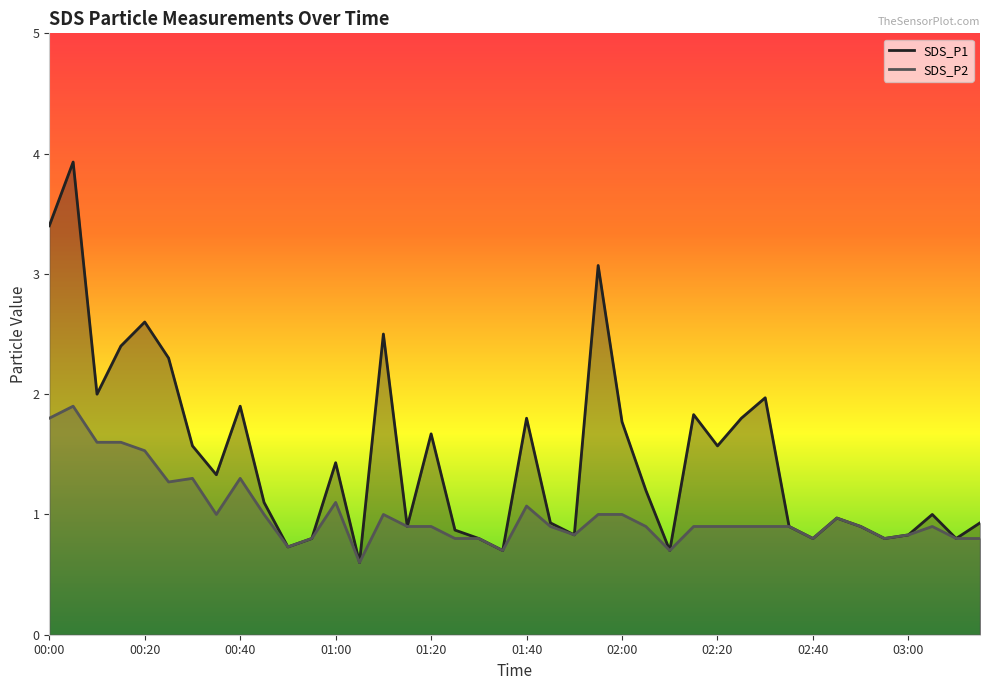

Reading left to right, transcribe all the data shown in this chart.

SDS_P1: 00:00=3.4	00:05=3.9	00:10=2.0	00:15=2.4	00:20=2.6	00:25=2.3	00:30=1.6	00:35=1.3	00:40=1.9	00:45=1.1	00:50=0.7	00:55=0.8	01:00=1.4	01:05=0.6	01:10=2.5	01:15=0.9	01:20=1.7	01:25=0.9	01:30=0.8	01:35=0.7	01:40=1.8	01:45=0.9	01:50=0.8	01:55=3.1	02:00=1.8	02:05=1.2	02:10=0.7	02:15=1.8	02:20=1.6	02:25=1.8	02:30=2.0	02:35=0.9	02:40=0.8	02:45=1.0	02:50=0.9	02:55=0.8	03:00=0.8	03:05=1.0	03:10=0.8	03:15=0.9
SDS_P2: 00:00=1.8	00:05=1.9	00:10=1.6	00:15=1.6	00:20=1.5	00:25=1.3	00:30=1.3	00:35=1.0	00:40=1.3	00:45=1.0	00:50=0.7	00:55=0.8	01:00=1.1	01:05=0.6	01:10=1.0	01:15=0.9	01:20=0.9	01:25=0.8	01:30=0.8	01:35=0.7	01:40=1.1	01:45=0.9	01:50=0.8	01:55=1.0	02:00=1.0	02:05=0.9	02:10=0.7	02:15=0.9	02:20=0.9	02:25=0.9	02:30=0.9	02:35=0.9	02:40=0.8	02:45=1.0	02:50=0.9	02:55=0.8	03:00=0.8	03:05=0.9	03:10=0.8	03:15=0.8